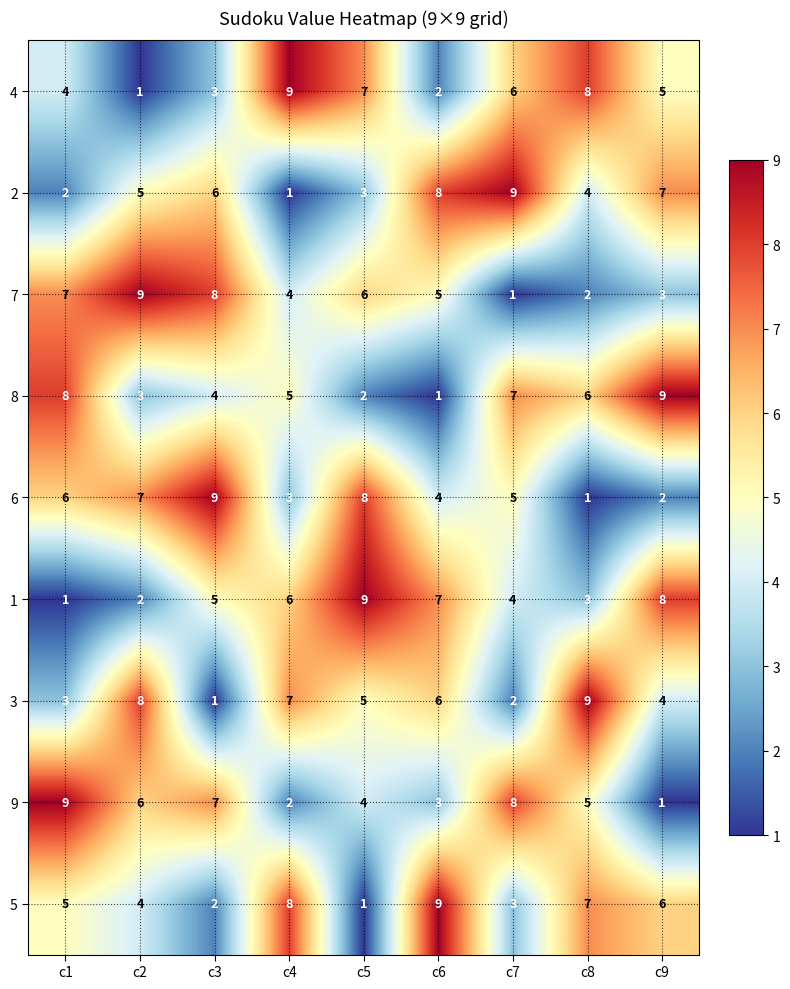

Rank the categories by 8 value from lowest to highest.

c6, c5, c2, c3, c4, c8, c7, c1, c9